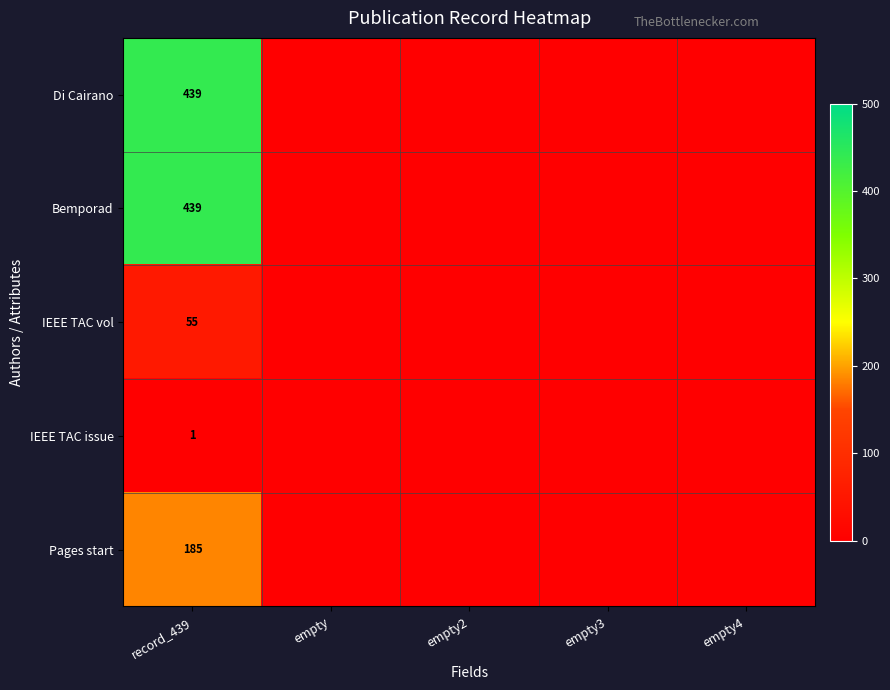

The Bemporad series shows 591 at record_439. True or false?

False